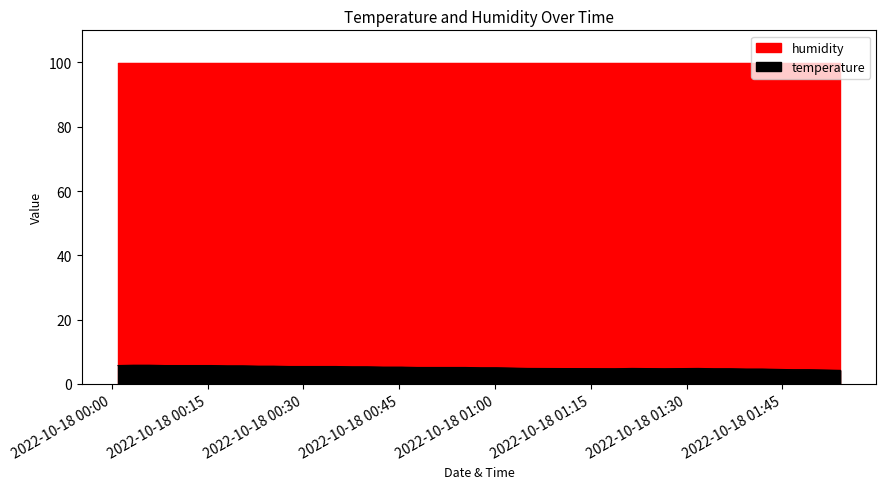

How many categories are shown in the chart?

40